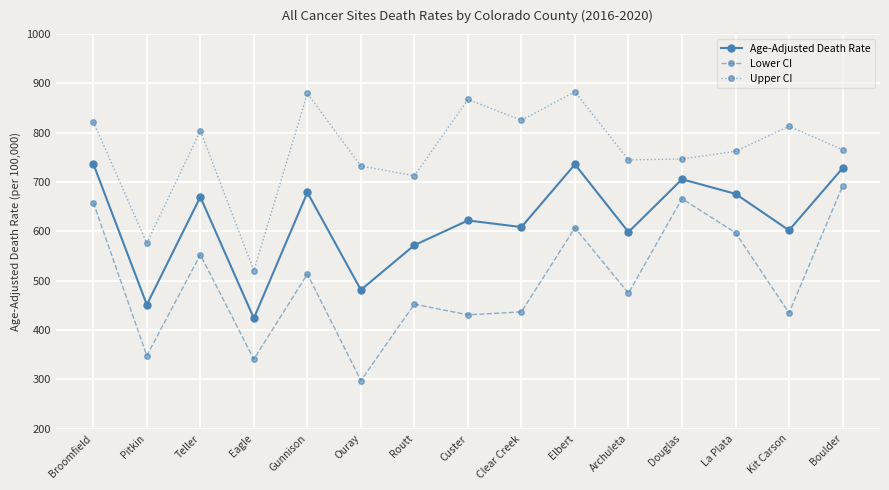

True or false: Lower CI has a value of 434.5 at Kit Carson.

True